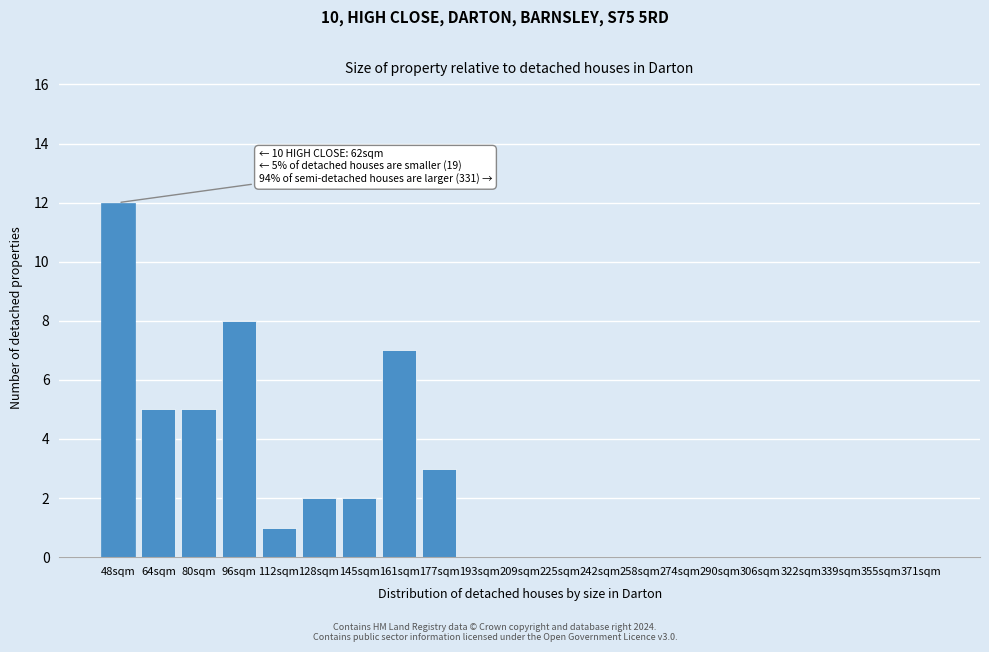

Reading left to right, transcribe all the data shown in this chart.

48sqm=12	64sqm=5	80sqm=5	96sqm=8	112sqm=1	128sqm=2	145sqm=2	161sqm=7	177sqm=3	193sqm=0	209sqm=0	225sqm=0	242sqm=0	258sqm=0	274sqm=0	290sqm=0	306sqm=0	322sqm=0	339sqm=0	355sqm=0	371sqm=0